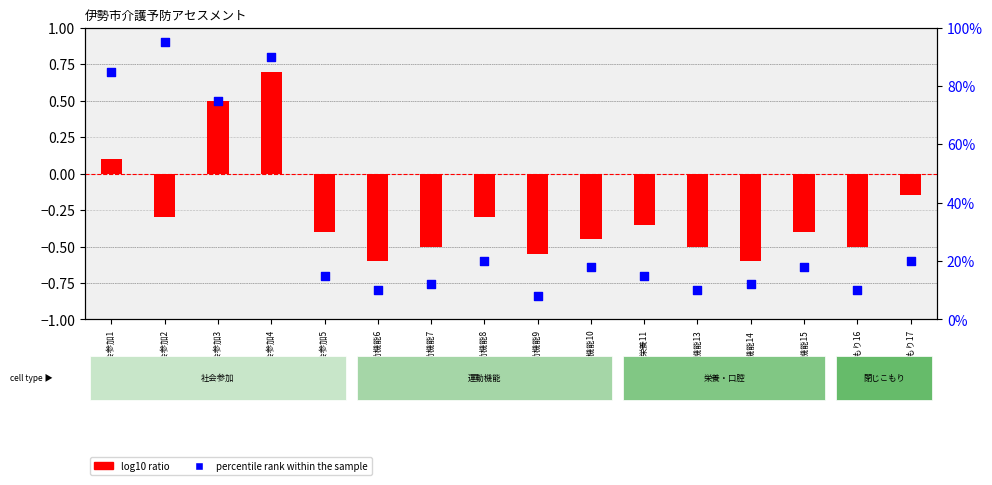

Which series has the largest total across all categories?

percentile rank within the sample